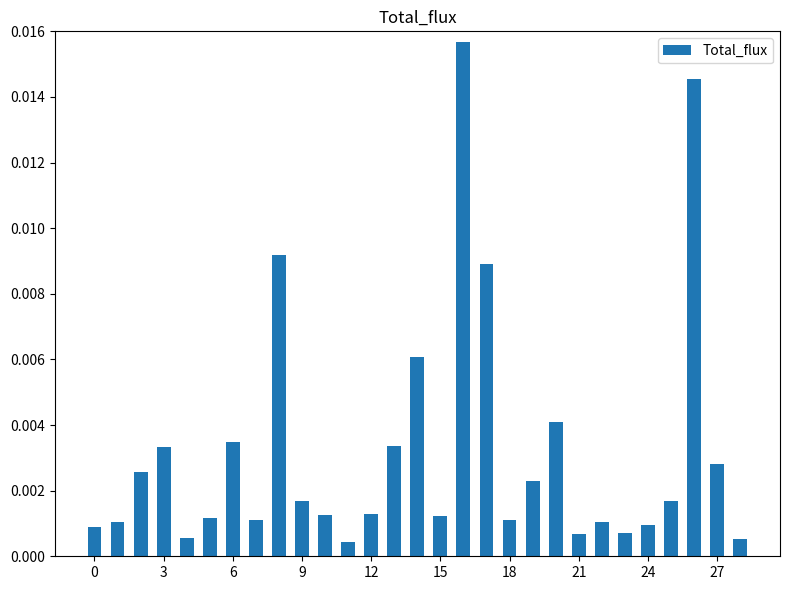

Between 9 and 12, which is larger?

9